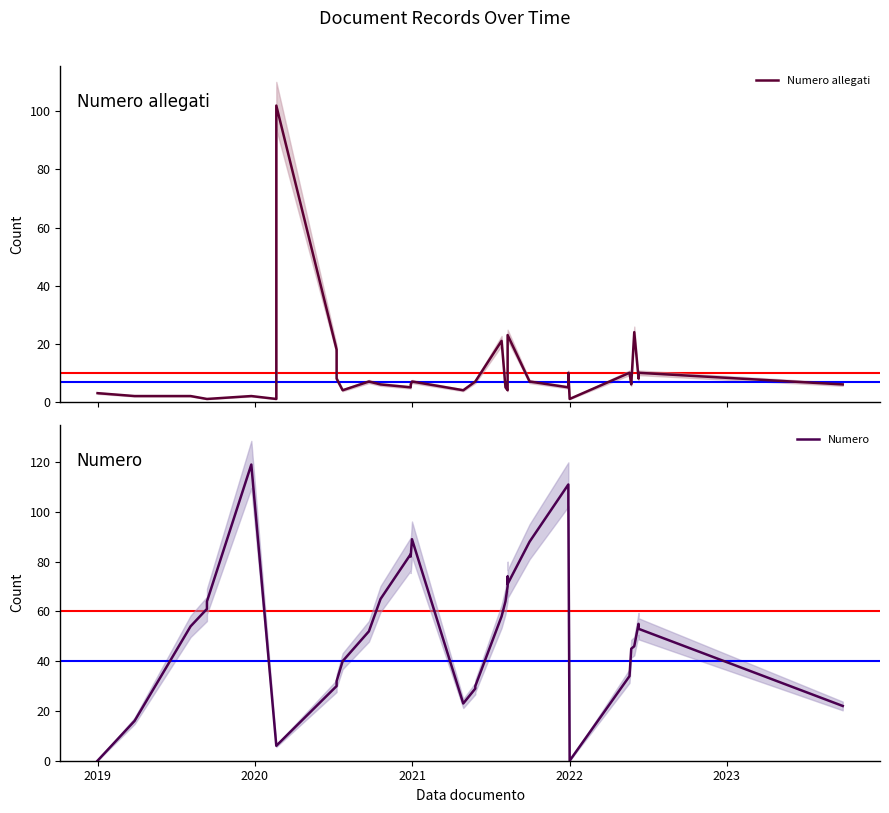

What is the label of the 33rd point from the left?

2022